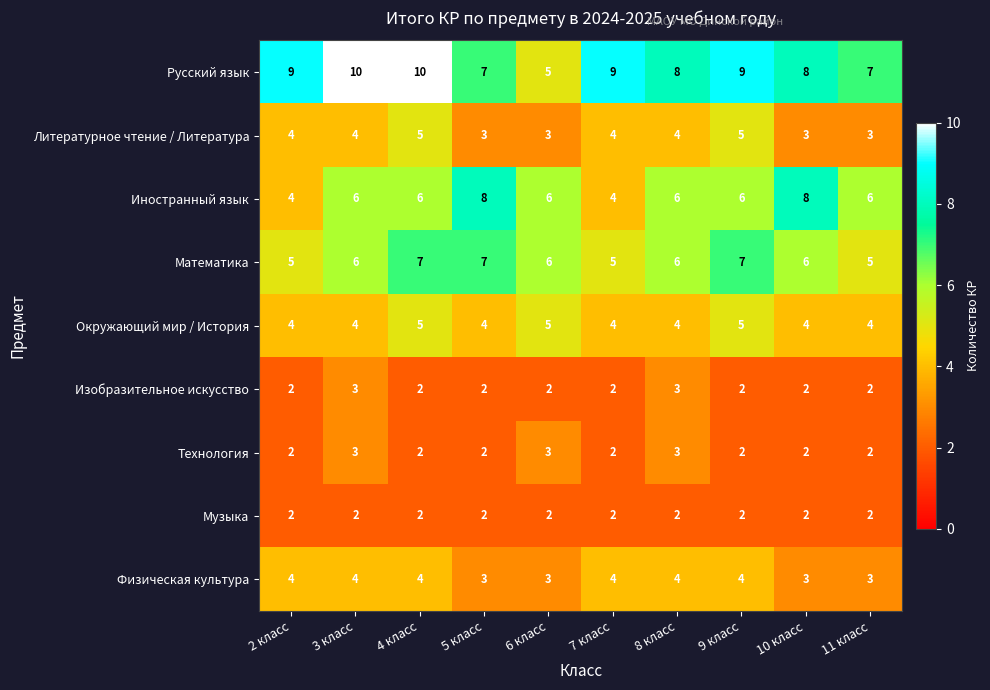

At how many categories does at least one series exceed 3?

10